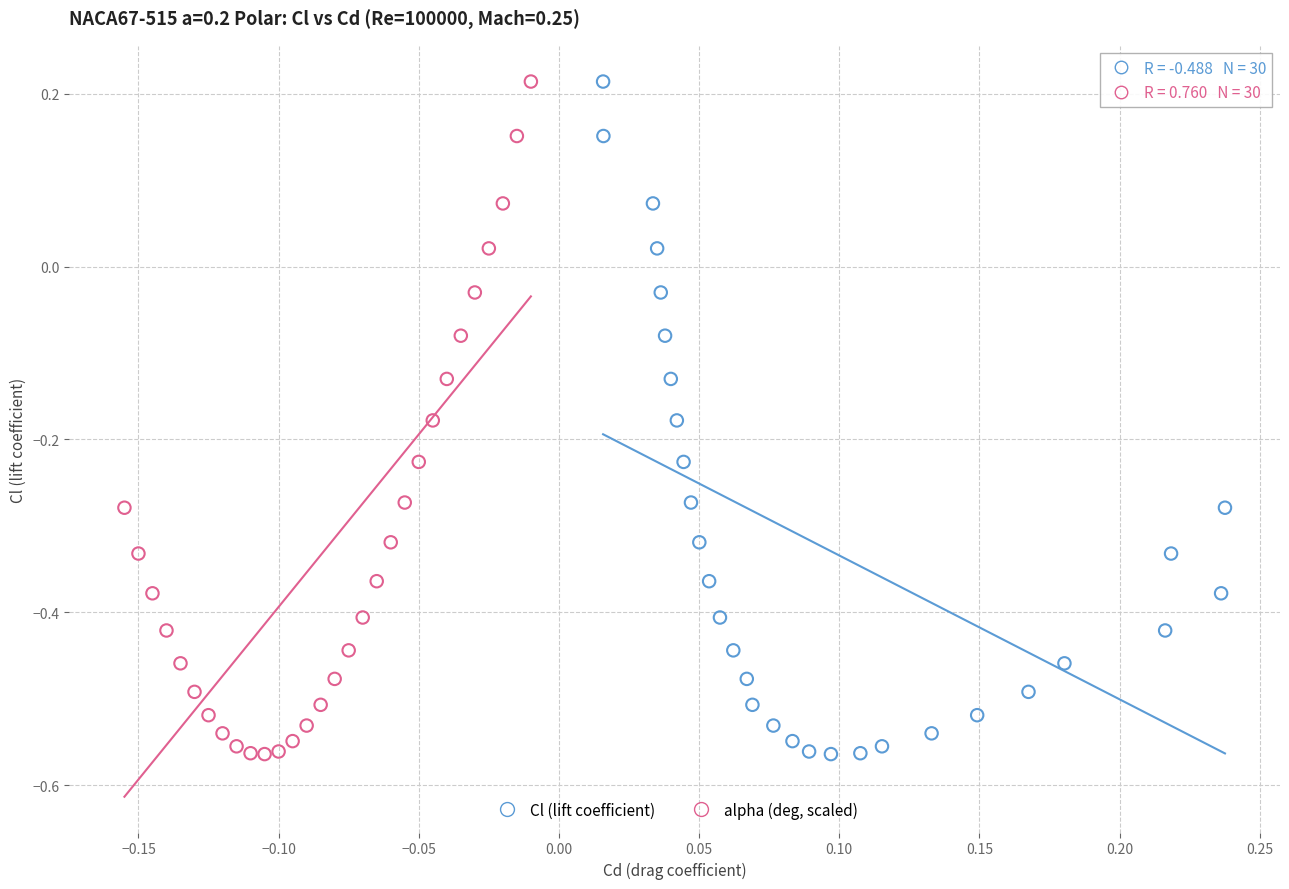

What are all the series names shown in the legend?

Cl (lift coefficient), alpha (deg, scaled)